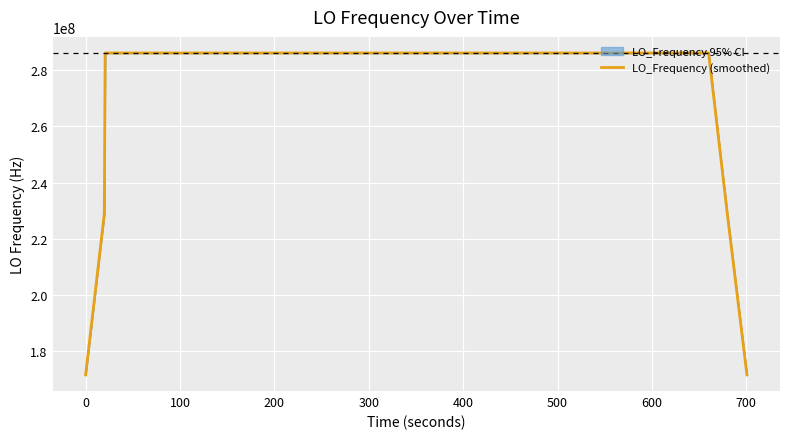

What is the greatest value displayed?

286047003.5